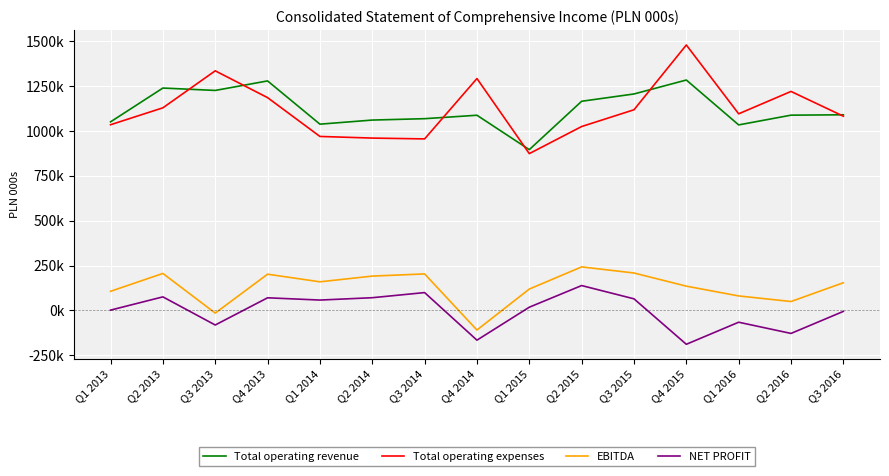

What are all the series names shown in the legend?

Total operating revenue, Total operating expenses, EBITDA, NET PROFIT